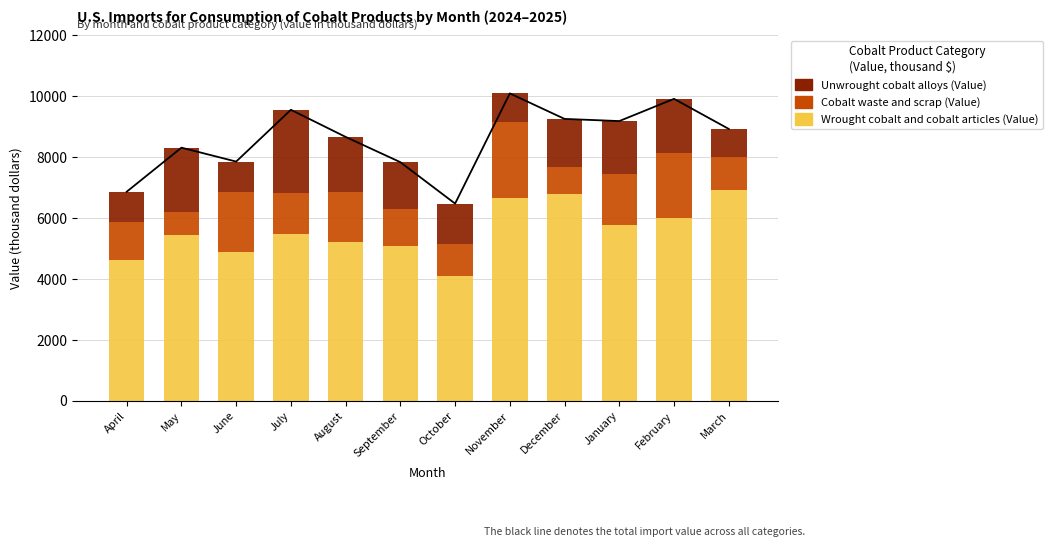

What is the sum of all Cobalt waste and scrap (Value) values?

17508